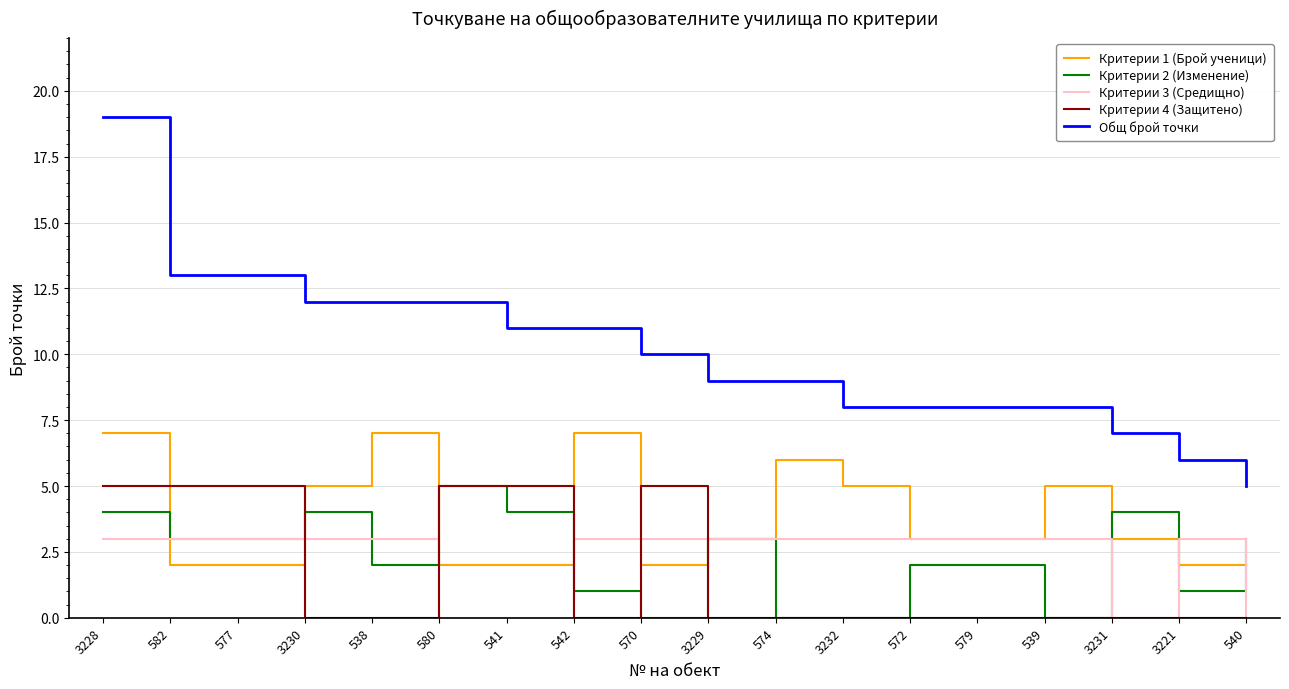

Between 3232 and 3221, which series saw the biggest shift?

Критерии 1 (Брой ученици)